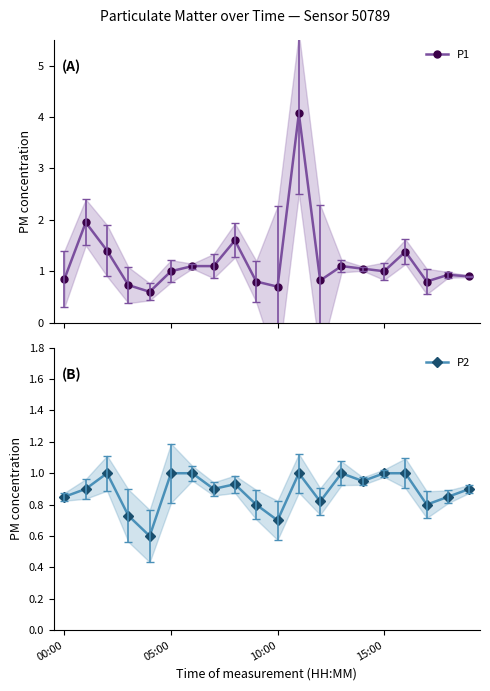

What is the minimum value shown in the chart?

0.6